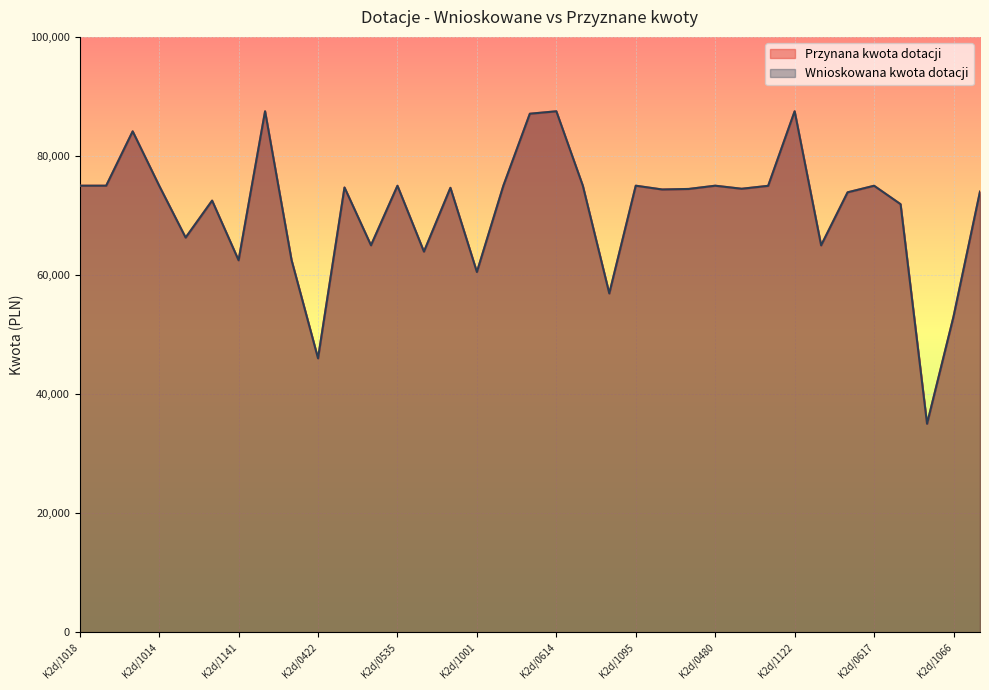

Where is the first local minimum for Przynana kwota dotacji?

K2d/0399